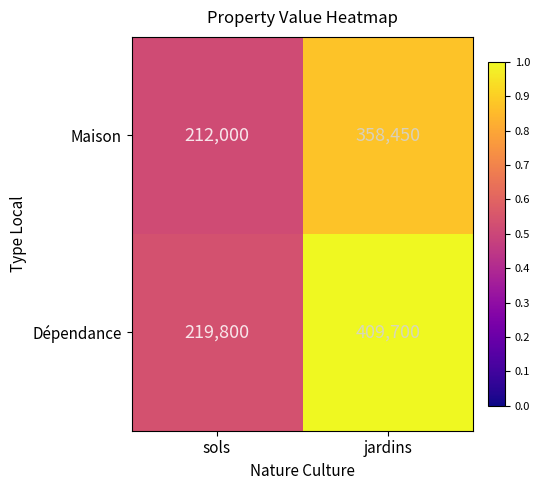

Reading left to right, what are all the values shown in this chart?

Maison: sols=212000	jardins=358450
Dépendance: sols=219800	jardins=409700